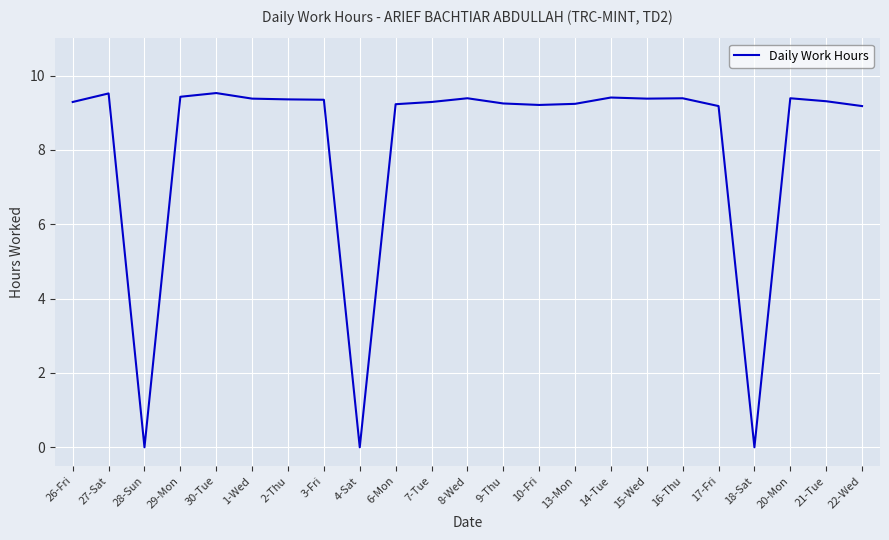

Between 8-Wed and 4-Sat, which is larger?

8-Wed